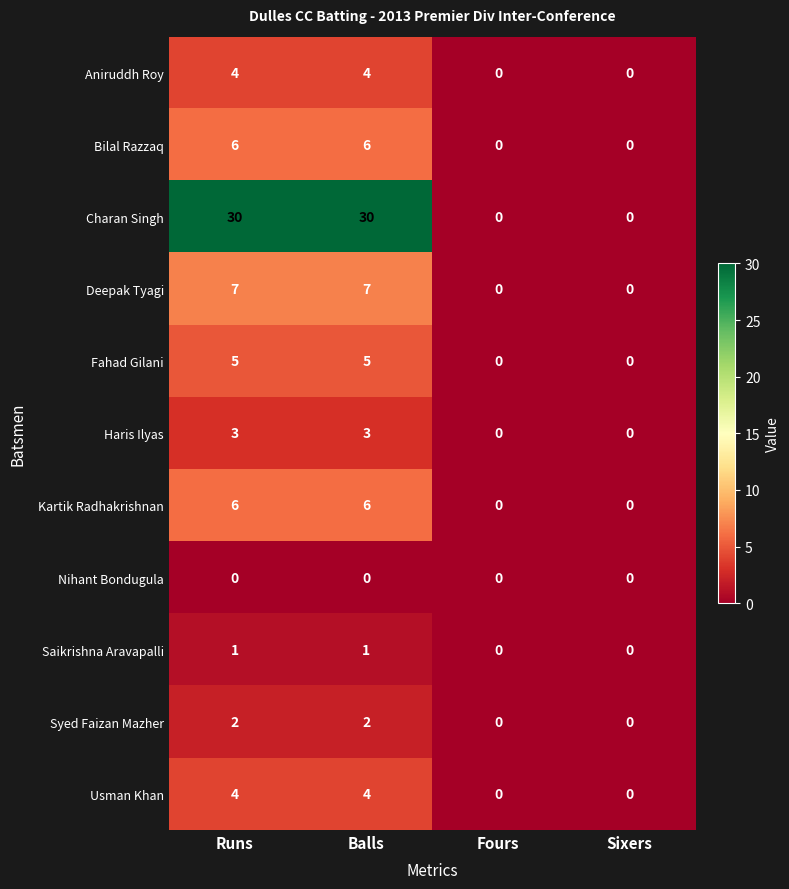

How many Bilal Razzaq values are between 0 and 6?

4